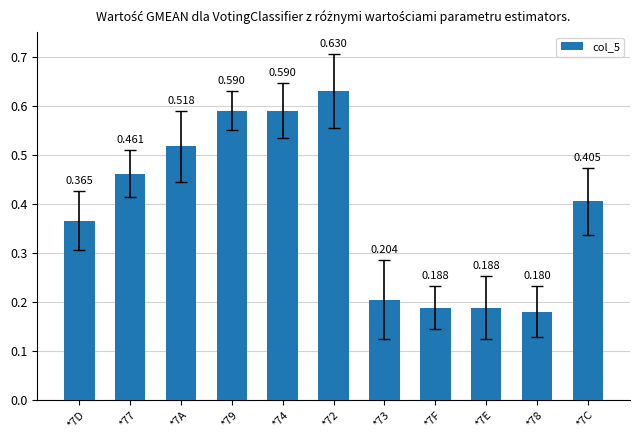

Reading left to right, extract all data points from this chart.

*7D=0.4	*77=0.5	*7A=0.5	*79=0.6	*74=0.6	*72=0.6	*73=0.2	*7F=0.2	*7E=0.2	*78=0.2	*7C=0.4